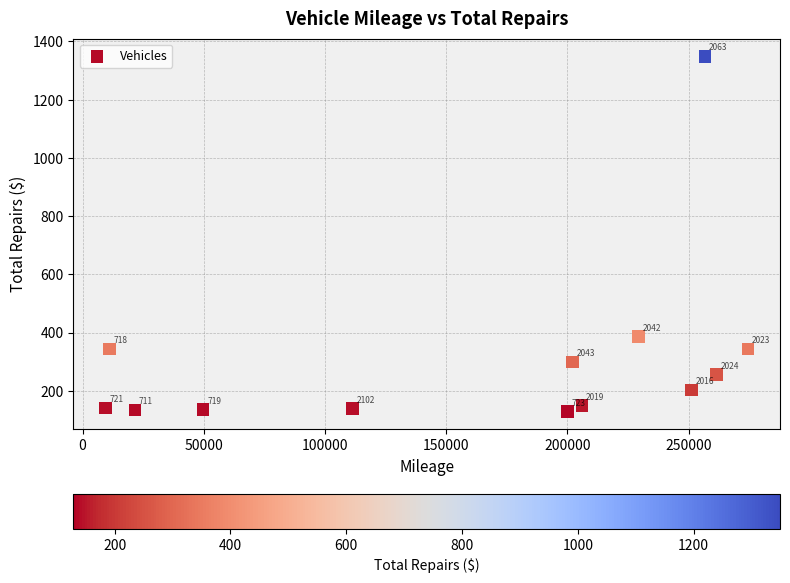

What is the range of X values (max minus min)?

264952